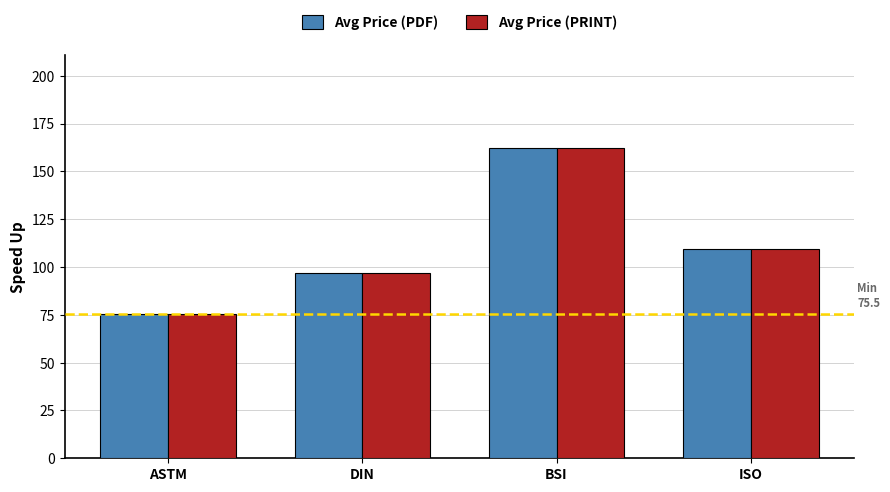

At how many categories does at least one series exceed 149?

1